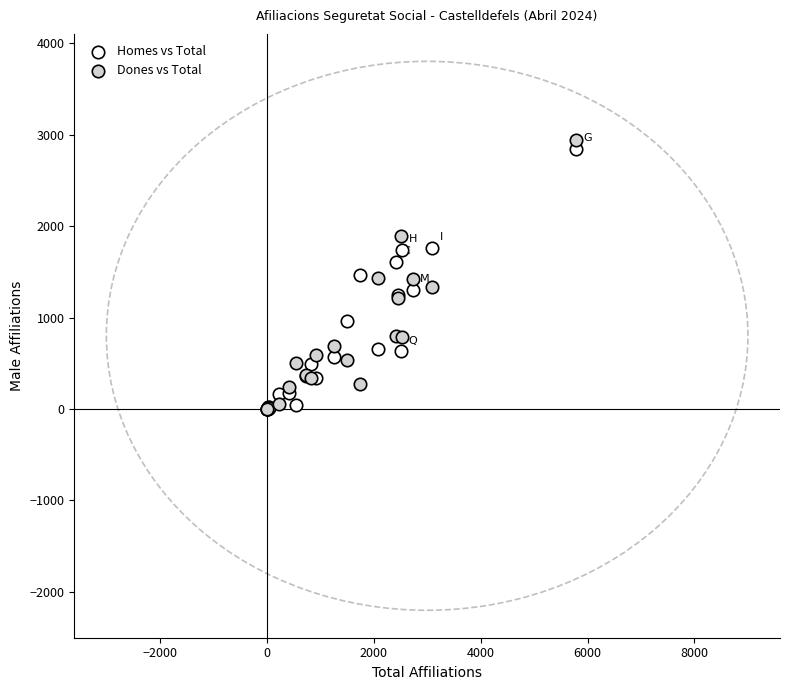

What are all the series names shown in the legend?

Homes vs Total, Dones vs Total